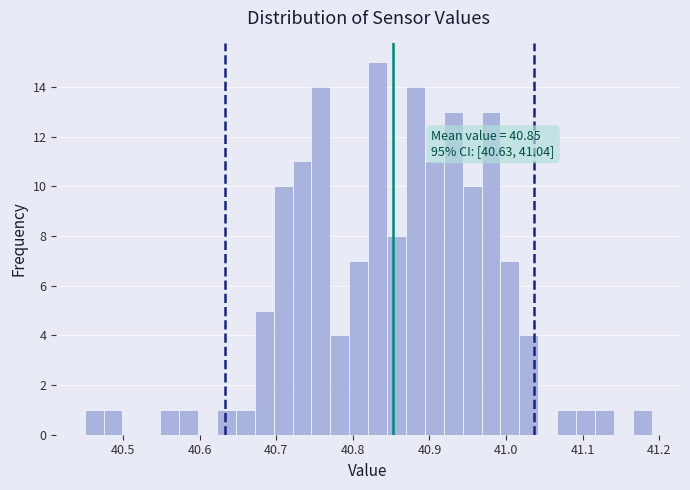

Around what value on the x-axis is the tallest bar? Give the approximate position of its centre, as read against the axis.

40.83